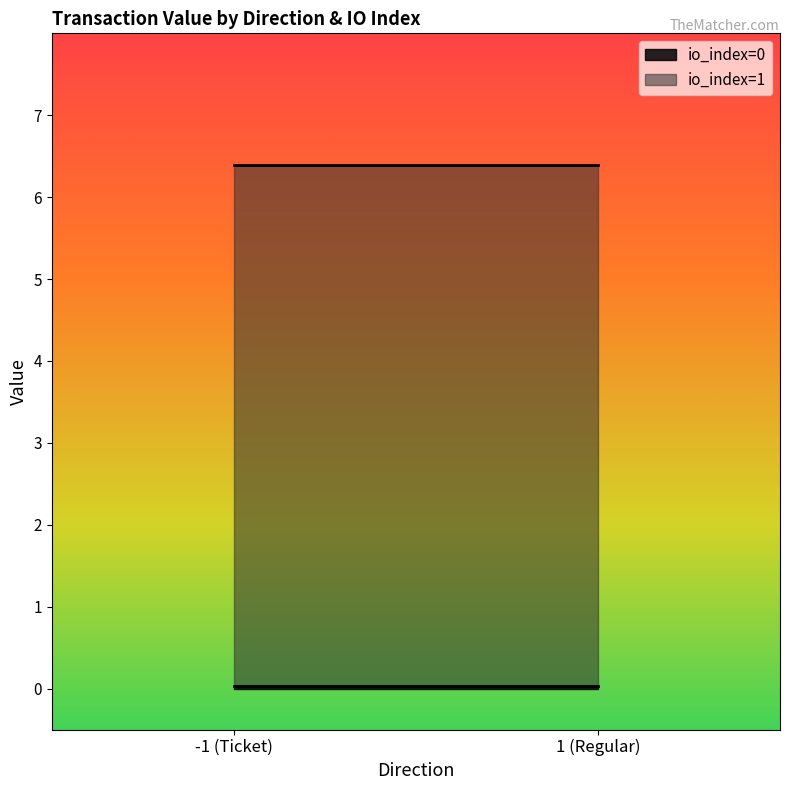

How many lines are shown in the chart?

2